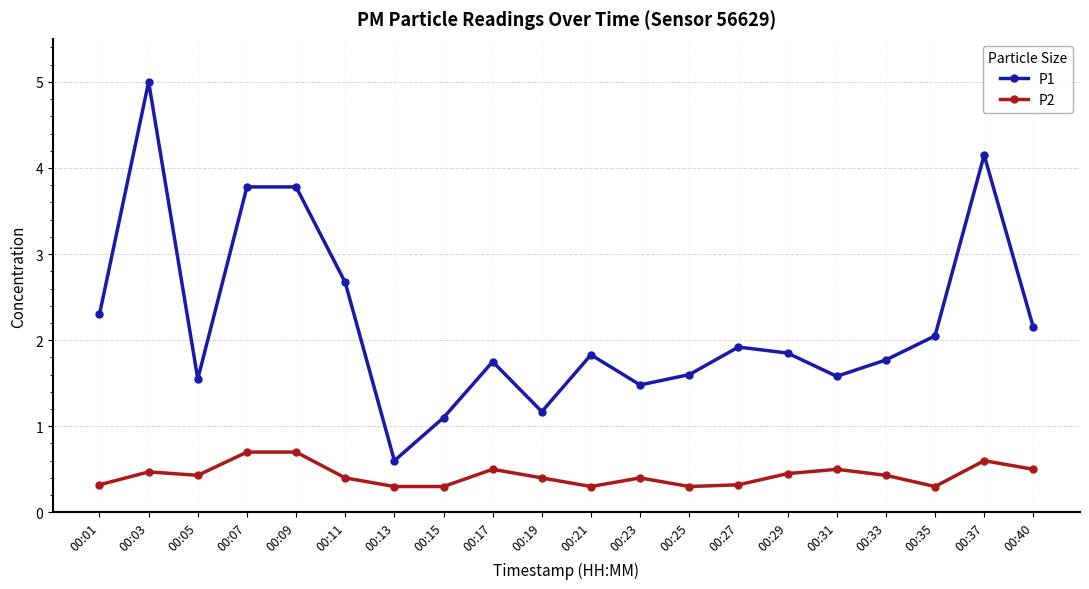

At which label does P1 reach its peak?

00:03